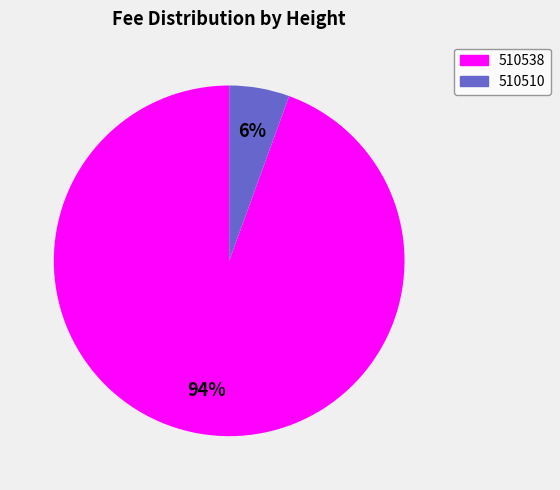

How many slices are in this pie chart?

2